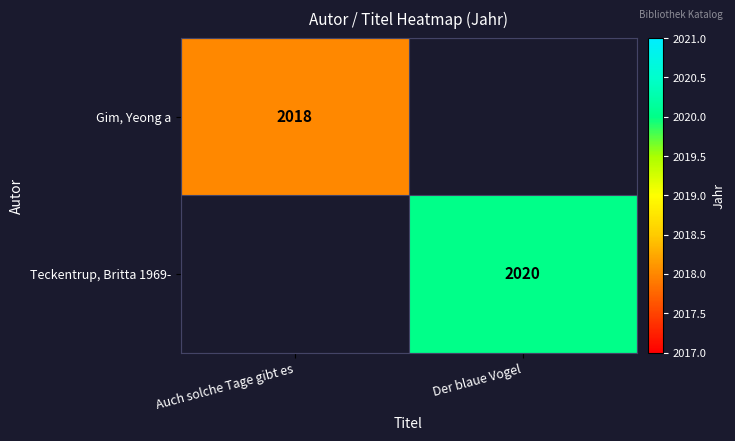

The Gim, Yeong a series shows 2802 at Auch solche Tage gibt es. True or false?

False